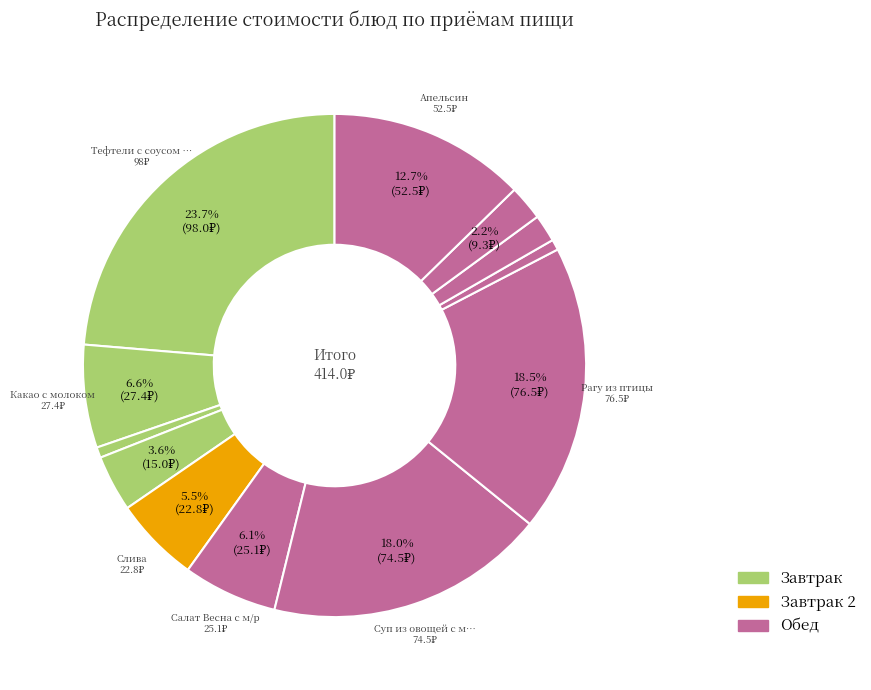

How many segments does this pie chart have?

12